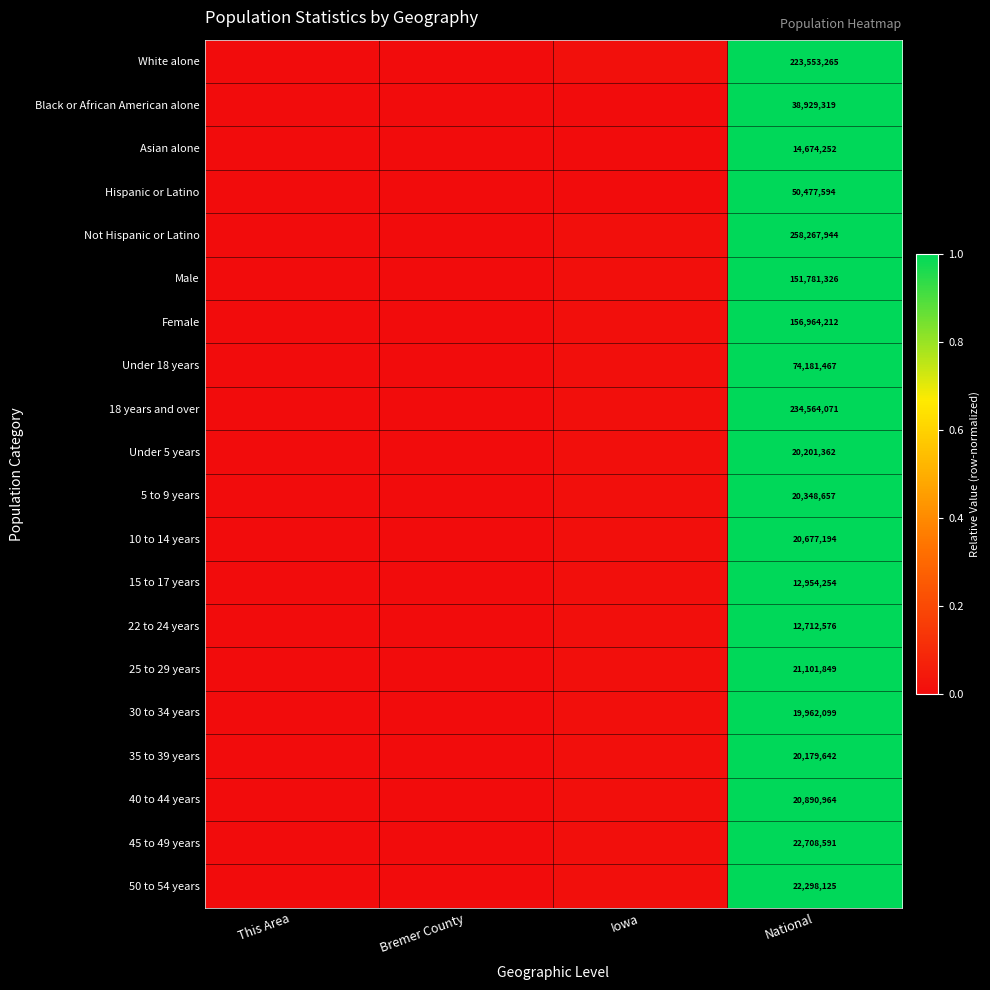

True or false: Black or African American alone has a value of 1.0 at National.

True